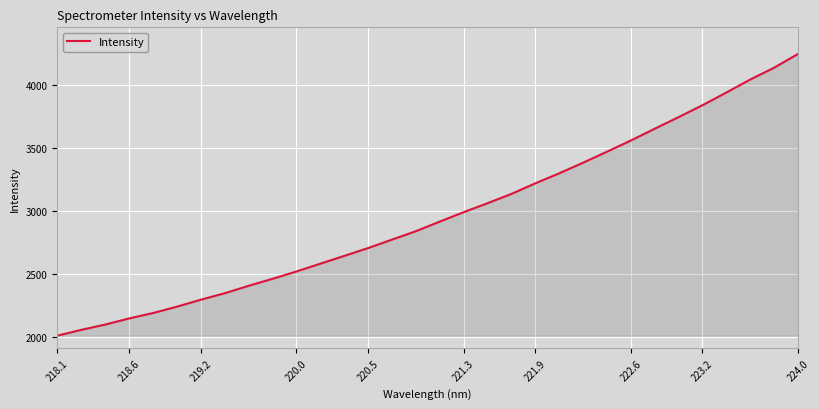

What is the difference between the maximum and minimum values?

2234.0